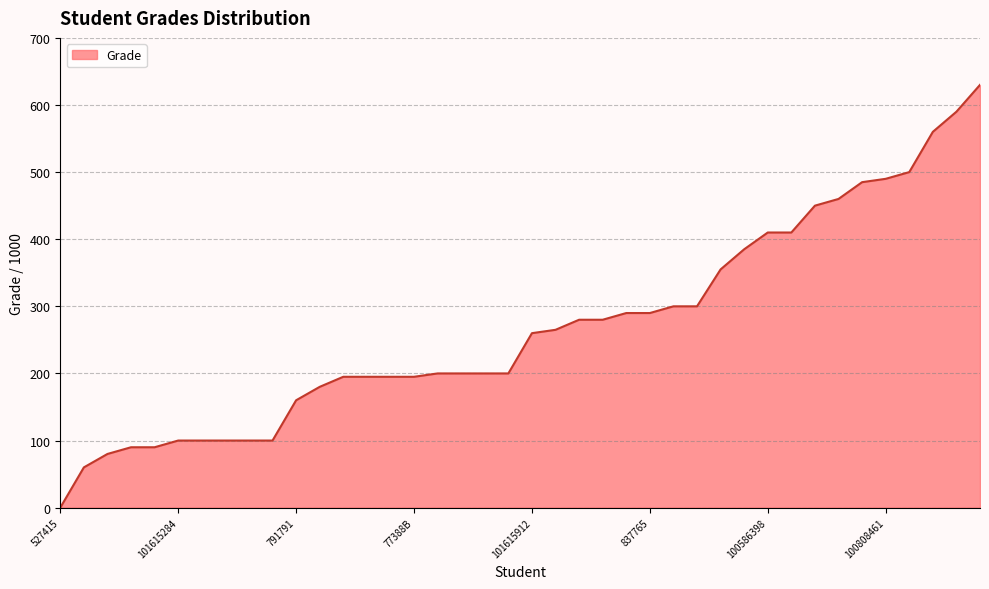

Does the chart display data point markers on the line(s)?

No